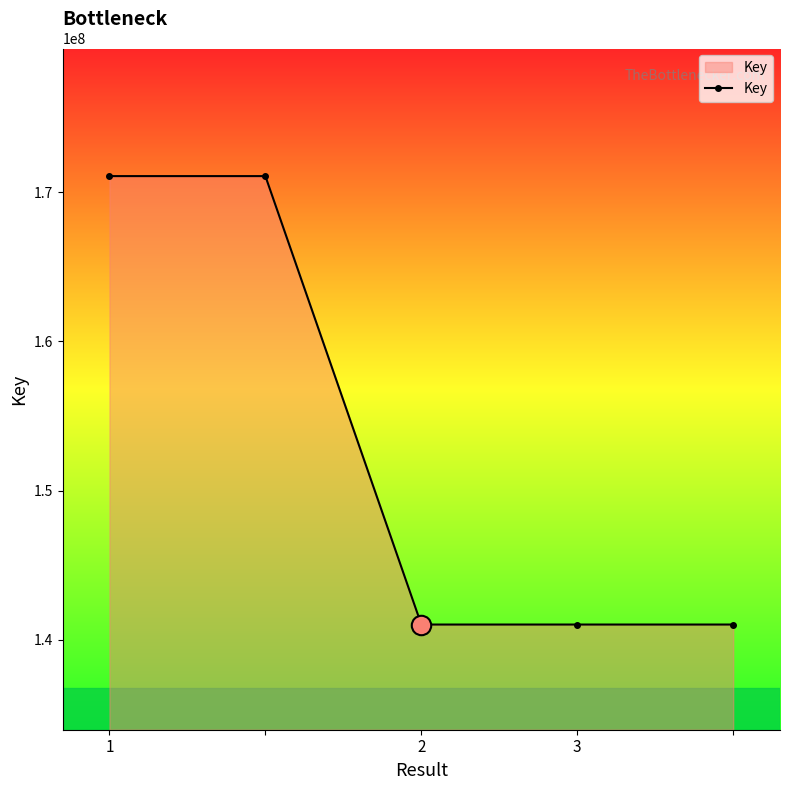

How many points are lower than both their immediate neighbors (excluding endpoints)?

1